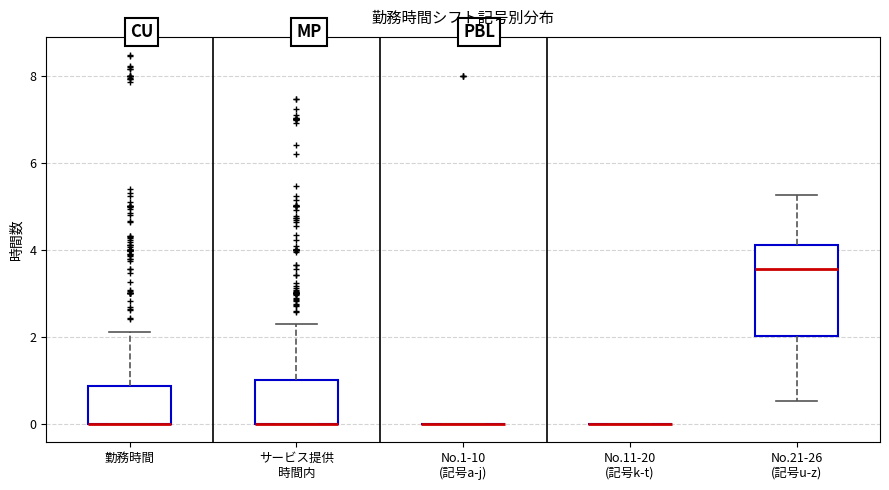

Where does the upper whisker of the box for サービス提供 時間内 end on the y-axis? The values are not printed on the chart, so give them approximately, as read against the axis.

2.2